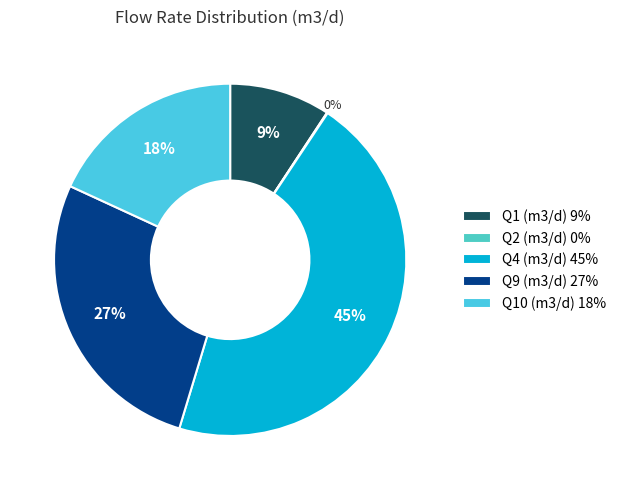

Does any single category account for the majority?

No